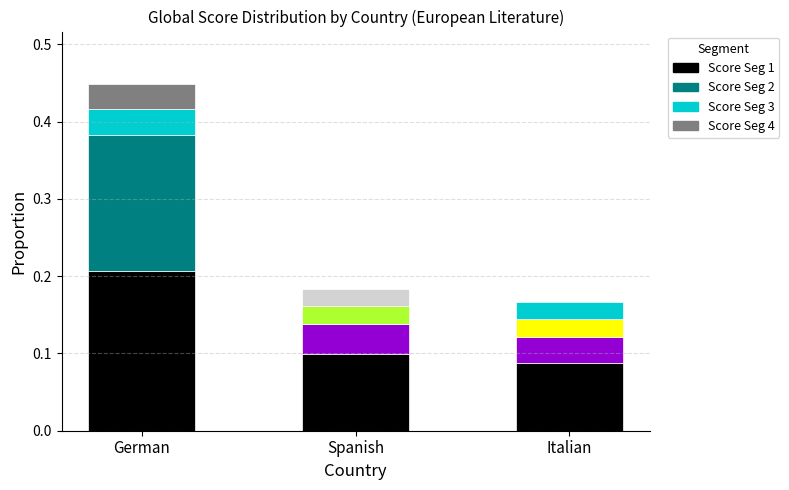

True or false: Score Top 2 has a value of 0.0 at Italian.

False